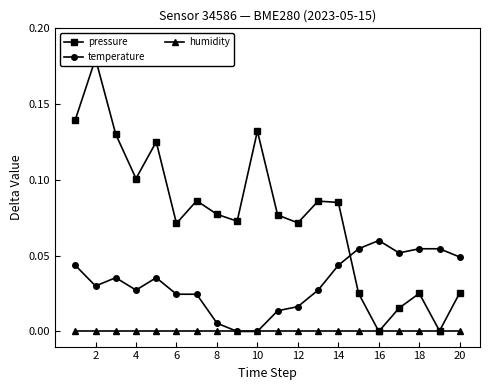

True or false: humidity and pressure intersect in this chart.

False